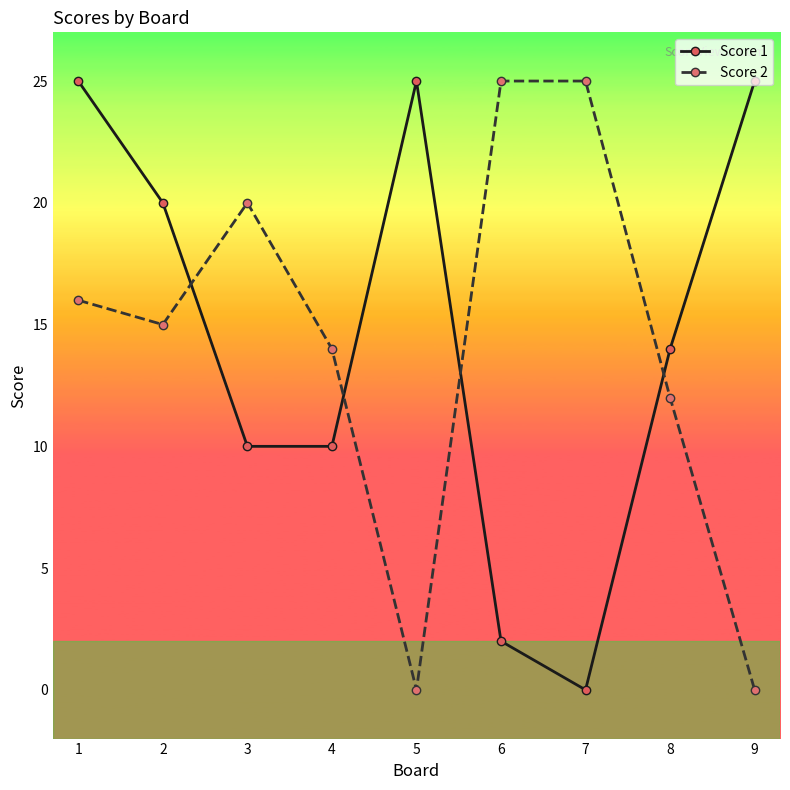

The Score 2 series shows 4 at 8. True or false?

False